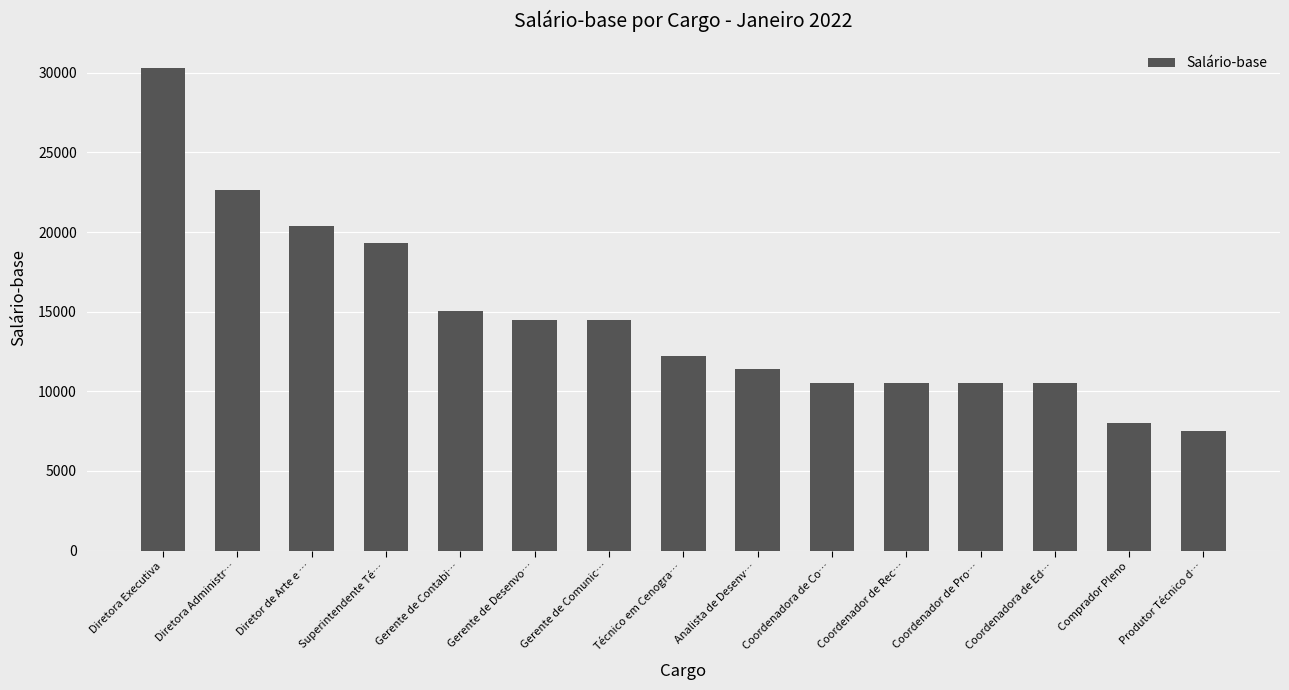

Reading left to right, what are all the values shown in this chart?

30300	22644	20374	19329	15037	14500	14500	12228	11400	10500	10500	10500	10500	8000	7505